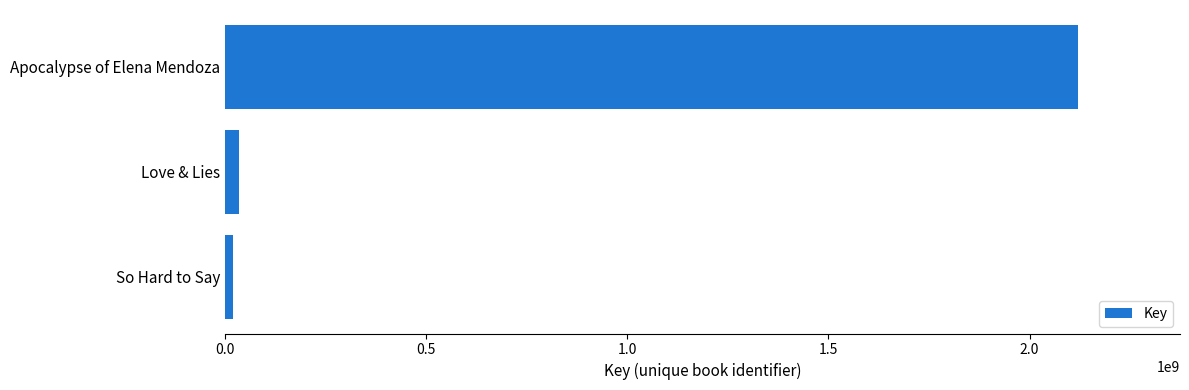

Which label corresponds to the largest value in the chart?

Apocalypse of Elena Mendoza